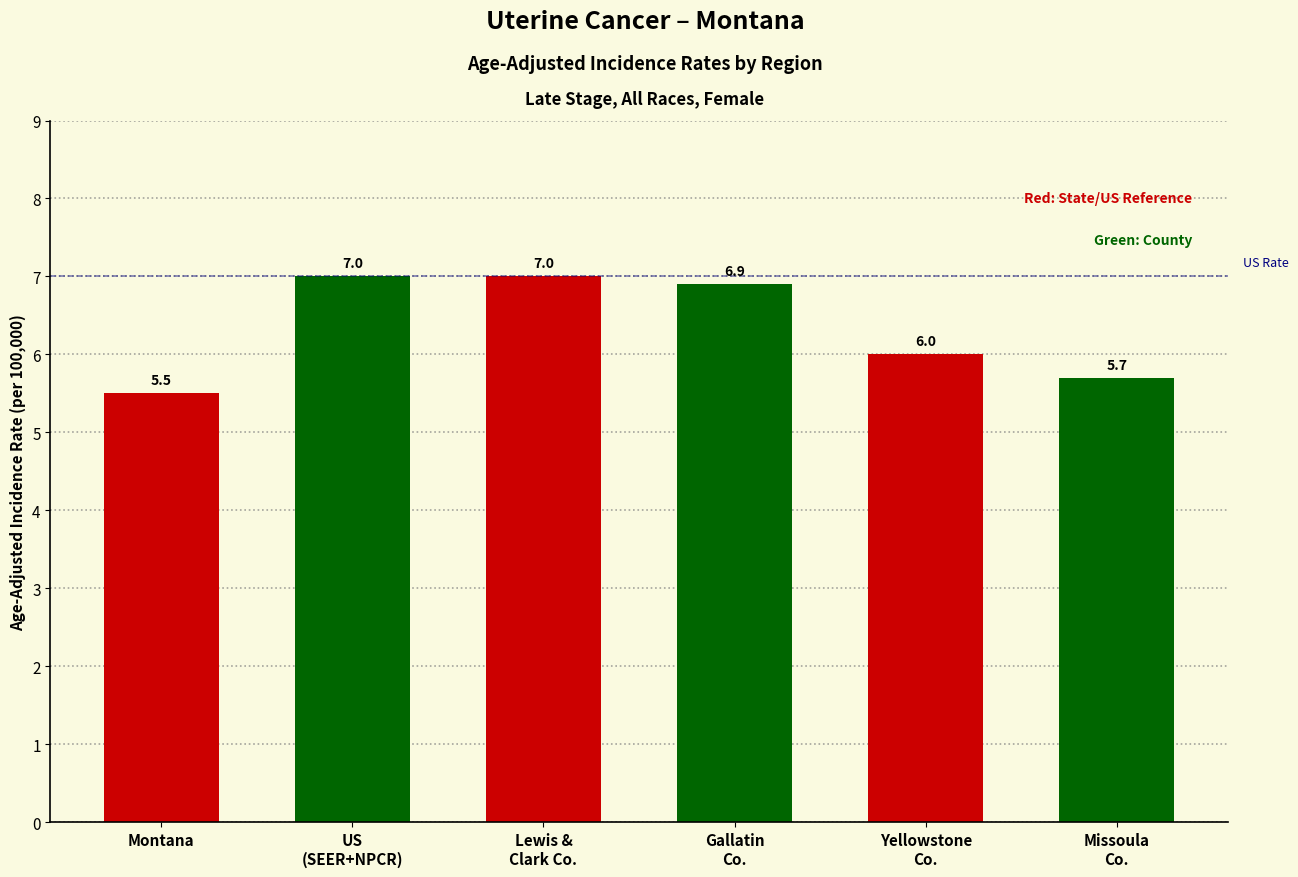

Reading left to right, extract all data points from this chart.

5.5	7.0	7.0	6.9	6.0	5.7